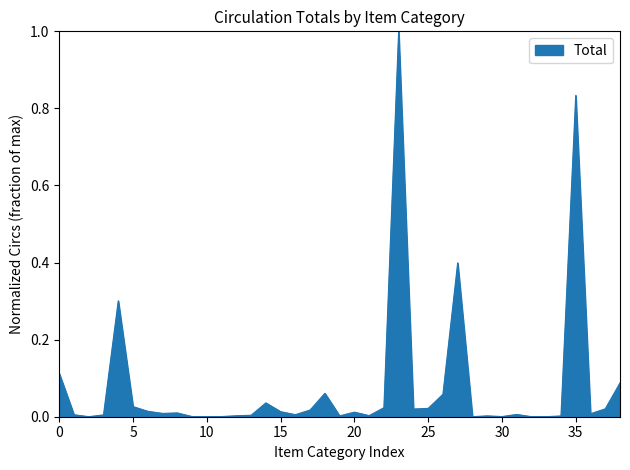

What is the difference between the maximum and minimum values?

1.0